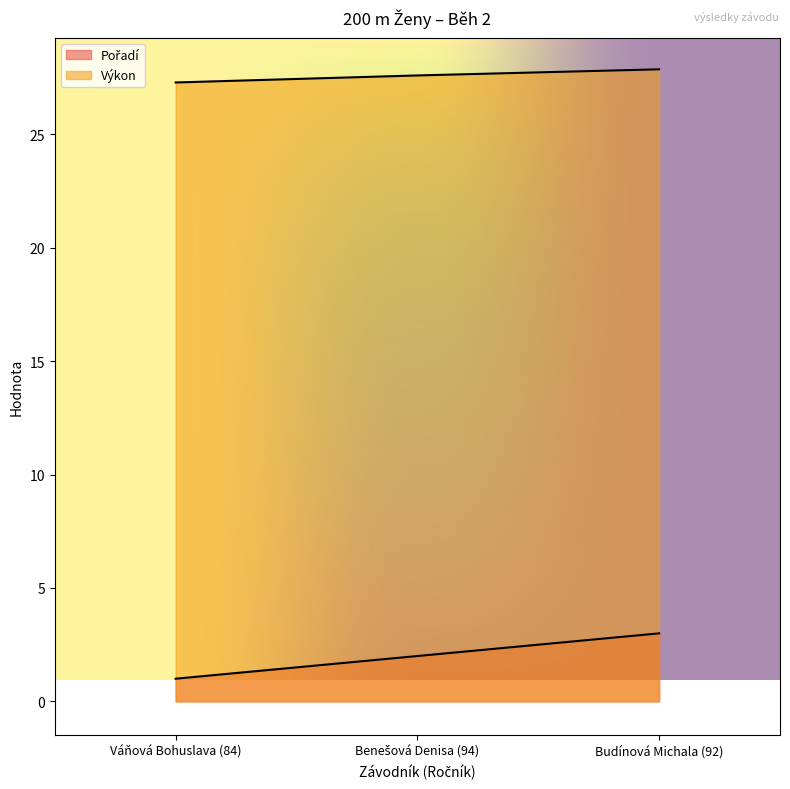

Reading left to right, transcribe all the data shown in this chart.

Pořadí: Váňová Bohuslava (84)=1.0	Benešová Denisa (94)=2.0	Budínová Michala (92)=3.0
Výkon: Váňová Bohuslava (84)=27.3	Benešová Denisa (94)=27.6	Budínová Michala (92)=27.9